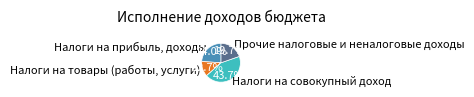

What is the largest slice in the pie chart?

Налоги на совокупный доход